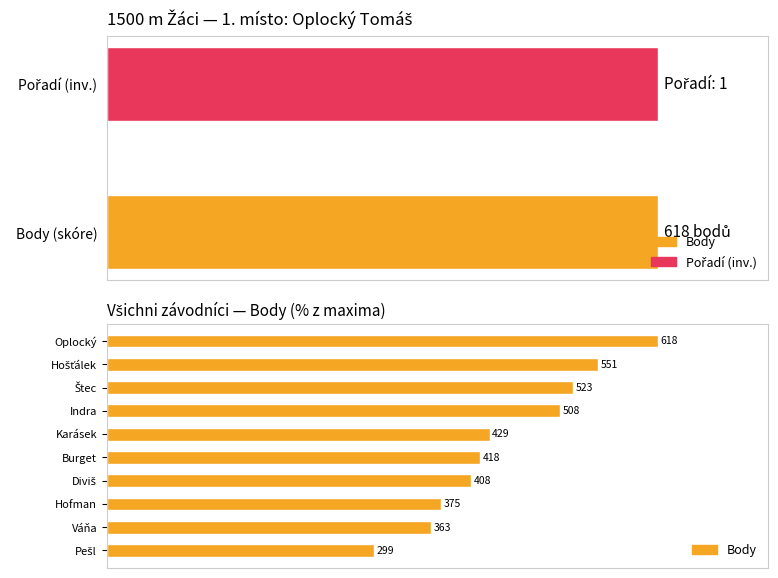

How many data points does each series have?

10